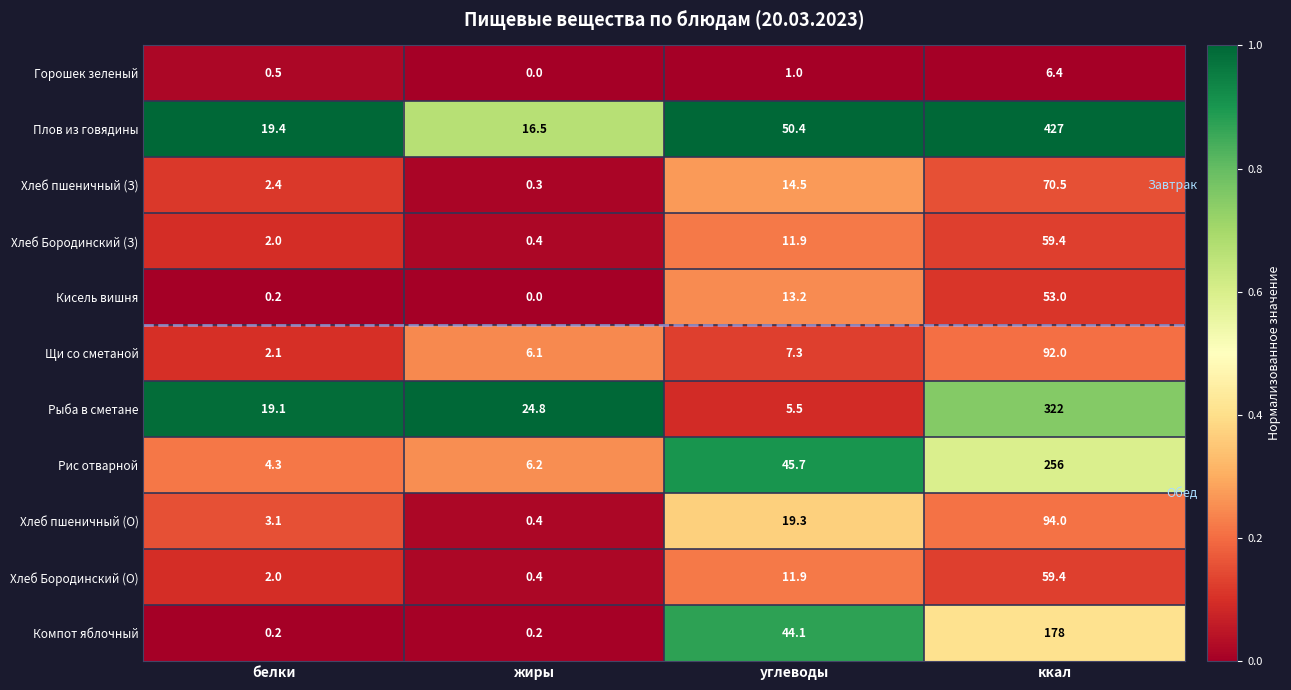

At which category is the sum across all series the highest?

ккал